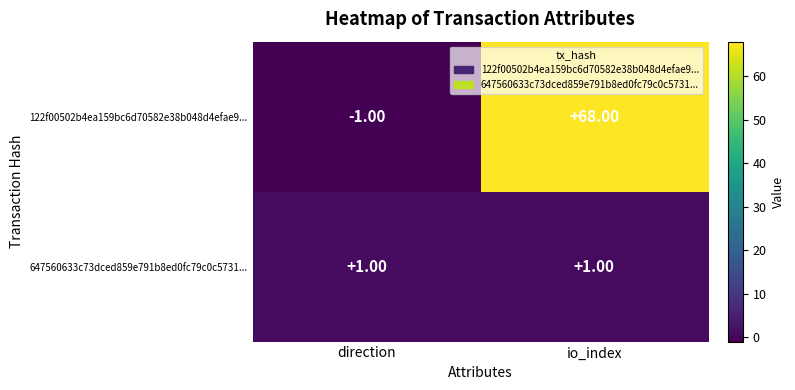

What is the sum of all 122f00502b4ea159bc6d70582e38b048d4efae9... values?

67